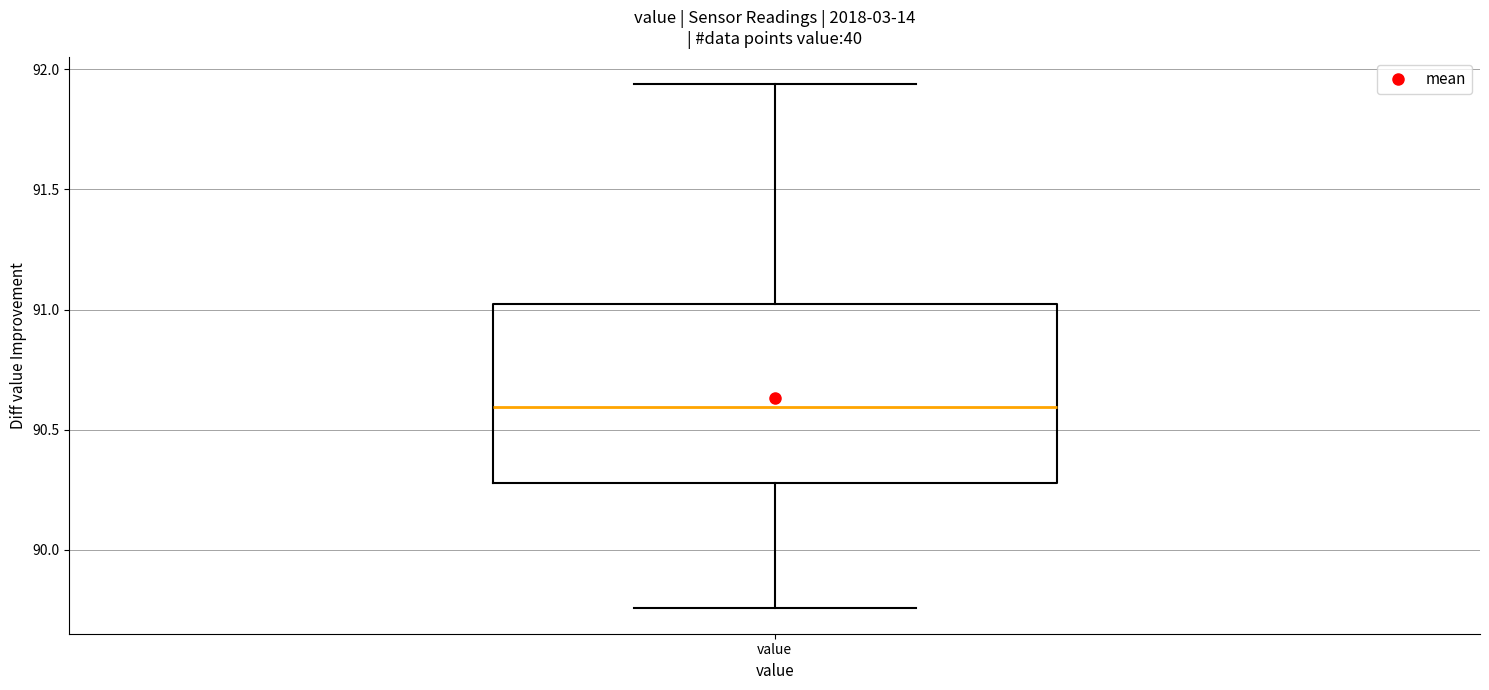

Read this box plot against the y-axis: the position of the median line, the range covered by the box, and the ends of both whiskers. The values are not printed on the chart, so give them approximately, as read against the axis.

median 90.60, box 90.30 to 91.00, whiskers 89.75 to 91.95